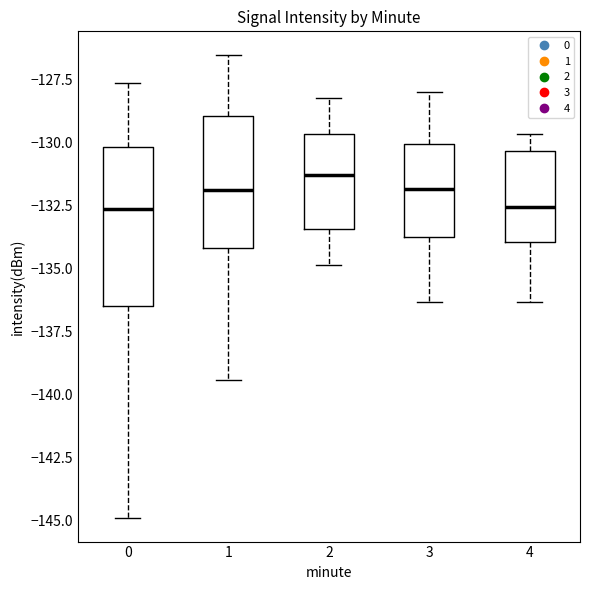

Where does the upper whisker of the box at x = 3 end on the y-axis? The values are not printed on the chart, so give them approximately, as read against the axis.

-128.0